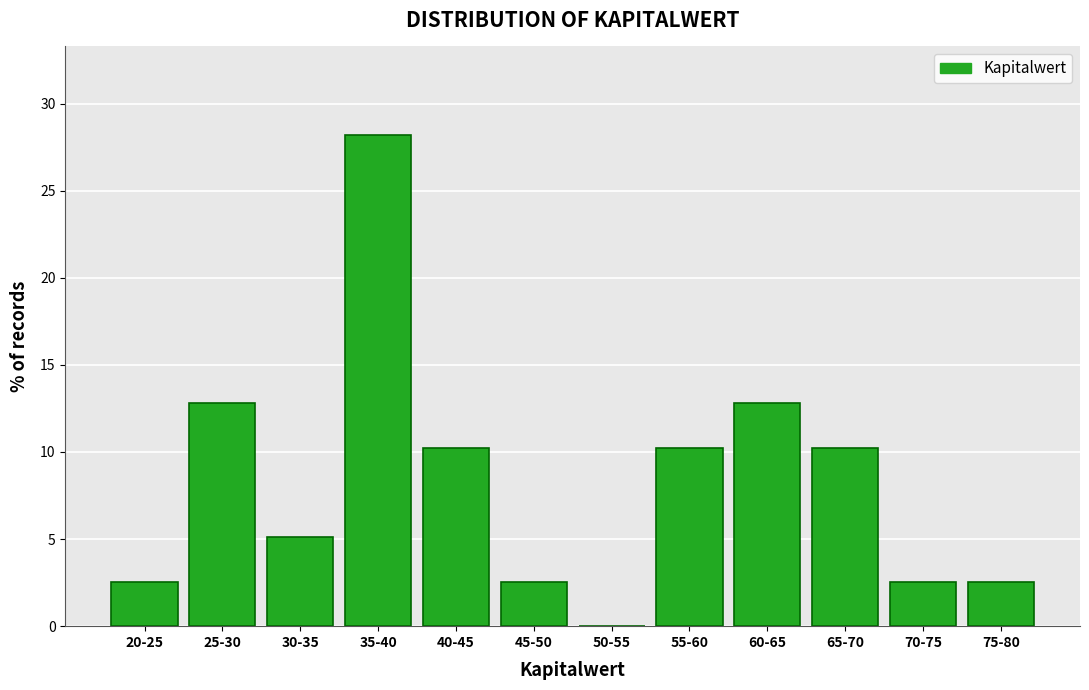

Reading left to right, what are all the values shown in this chart?

20-25=2.6	25-30=12.8	30-35=5.1	35-40=28.2	40-45=10.3	45-50=2.6	50-55=0.0	55-60=10.3	60-65=12.8	65-70=10.3	70-75=2.6	75-80=2.6